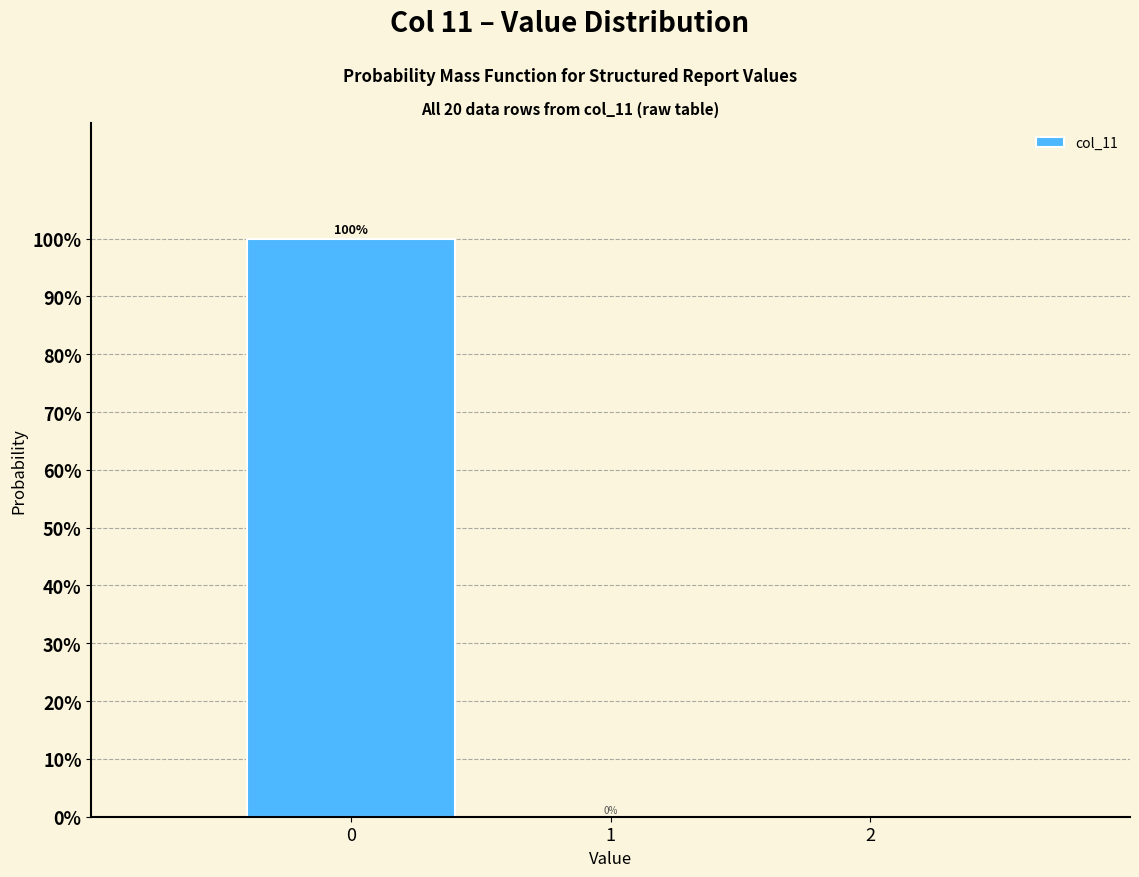

Reading left to right, transcribe this chart: for each bar, give the range it covers on the x-axis and its height.

-0.5 to 0.5: 100
0.5 to 1.5: 0